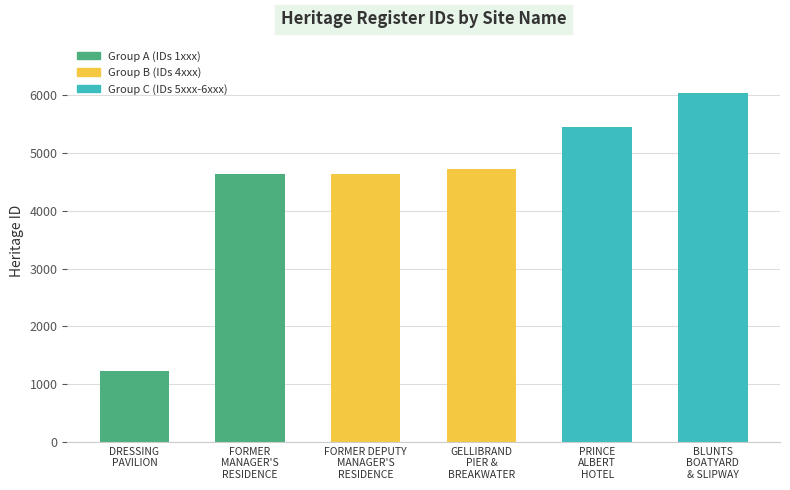

Between FORMER DEPUTY
MANAGER'S
RESIDENCE and GELLIBRAND
PIER &
BREAKWATER, which is larger?

GELLIBRAND
PIER &
BREAKWATER